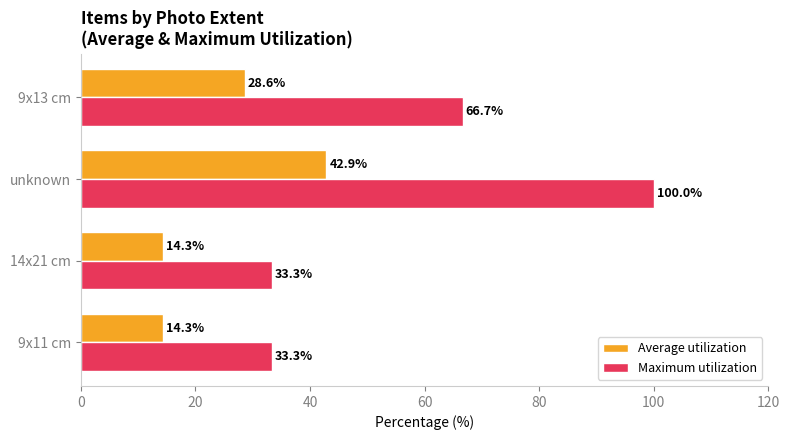

How many values in the Average utilization series are below 28?

2